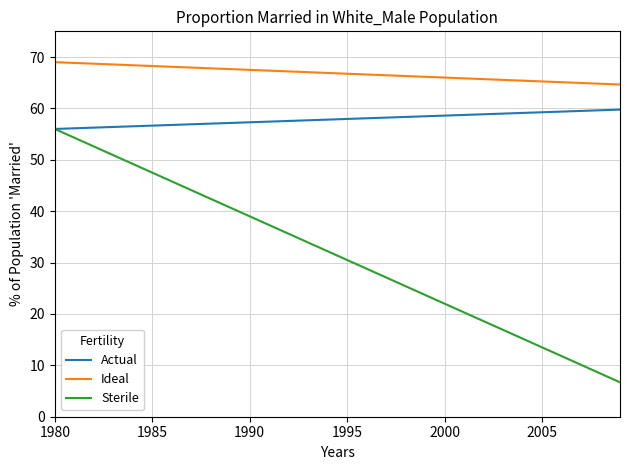

Rank the series by their average value, from highest to lowest.

Ideal, Actual, Sterile